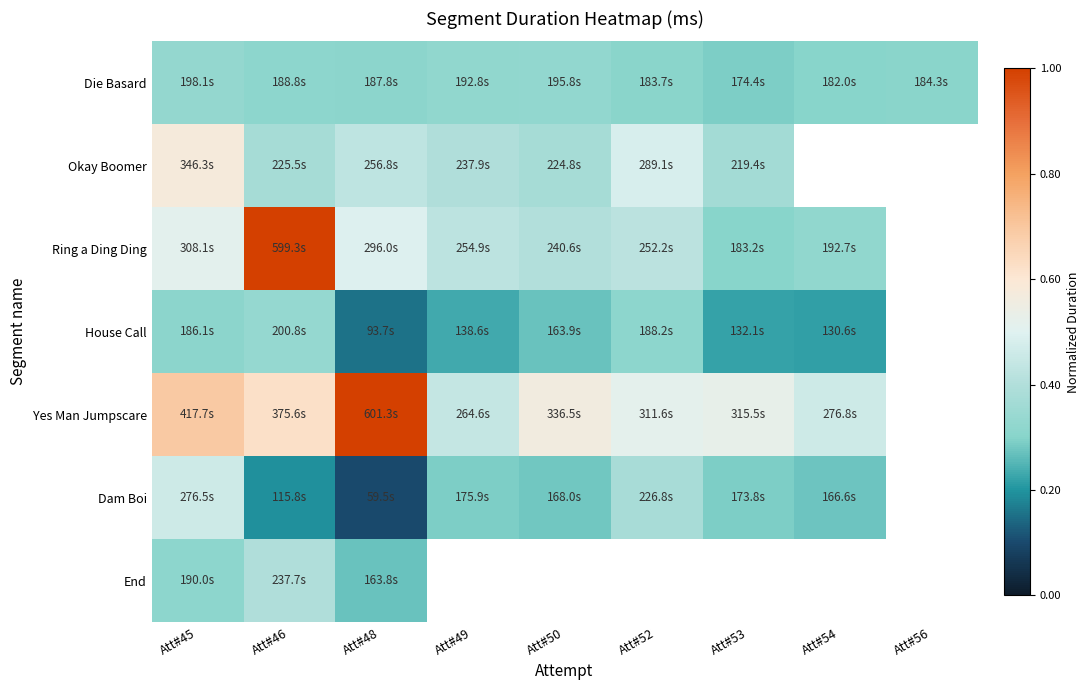

The Dam Boi series shows 0.0 at Att#46. True or false?

False